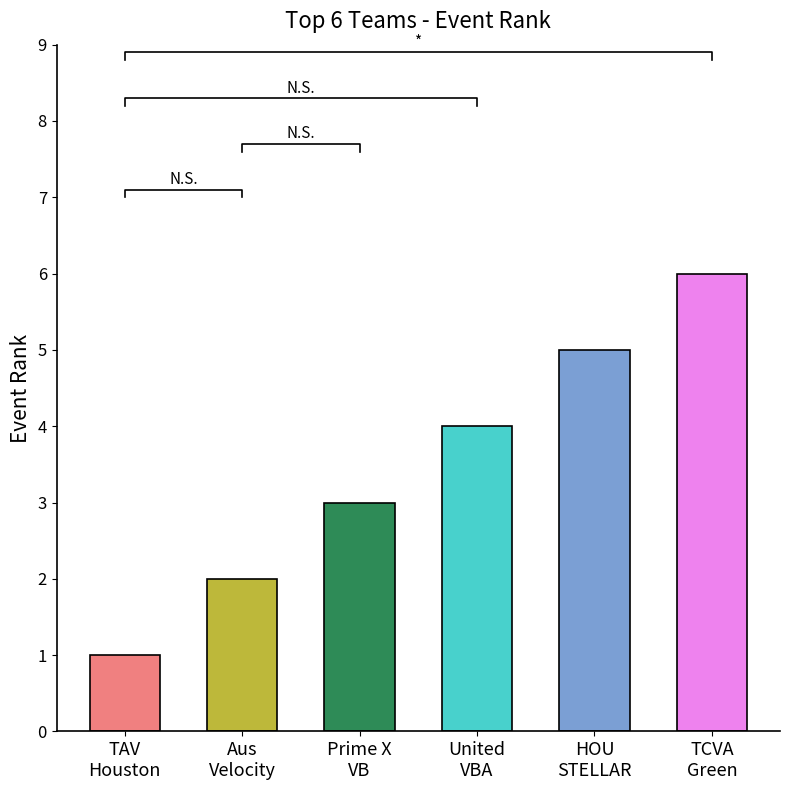

What is the ratio of the value at United VBA 13 Gray to the value at Aus Velocity 131 Diamond?

2.0